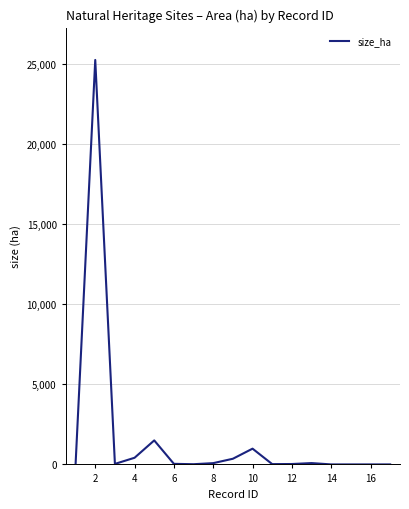

What is the difference between the maximum and minimum values?

25269.4